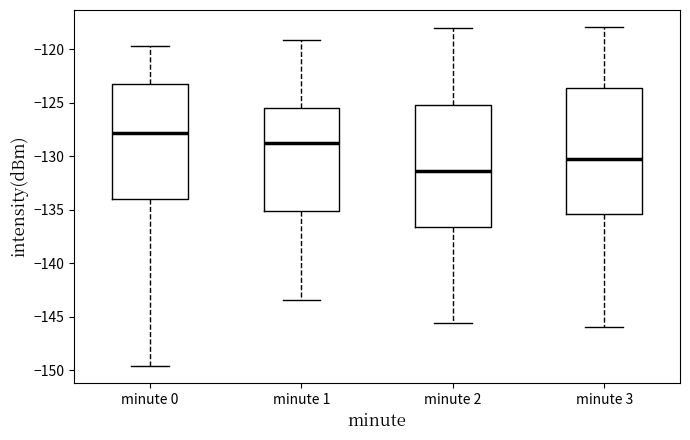

Where does the median line of the box for minute 2 sit on the y-axis? The values are not printed on the chart, so give them approximately, as read against the axis.

-131.5